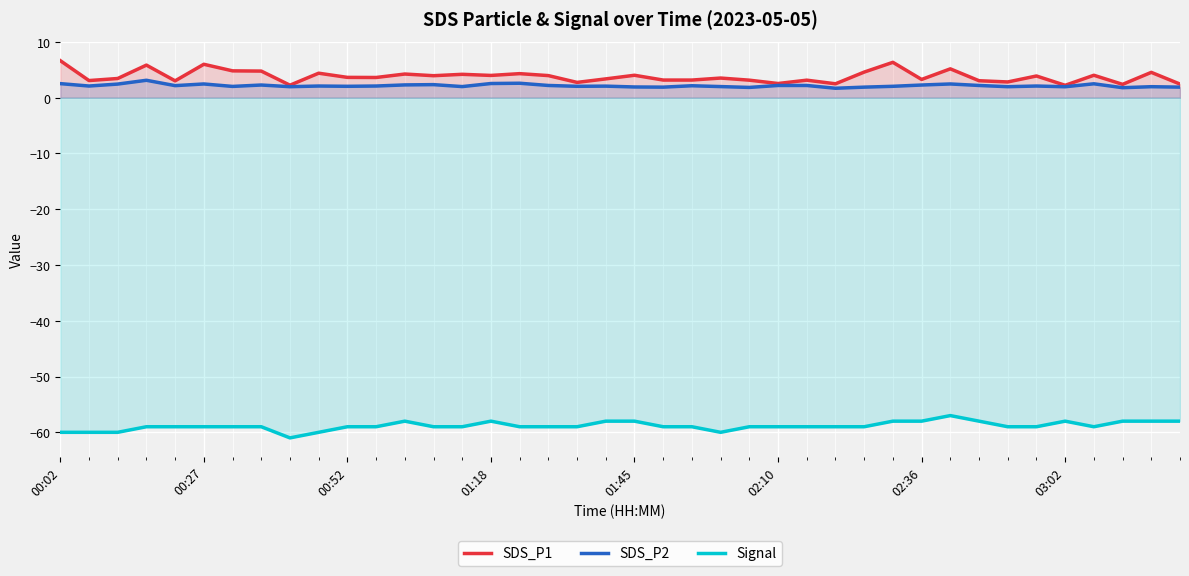

How many data points does each series have?

40